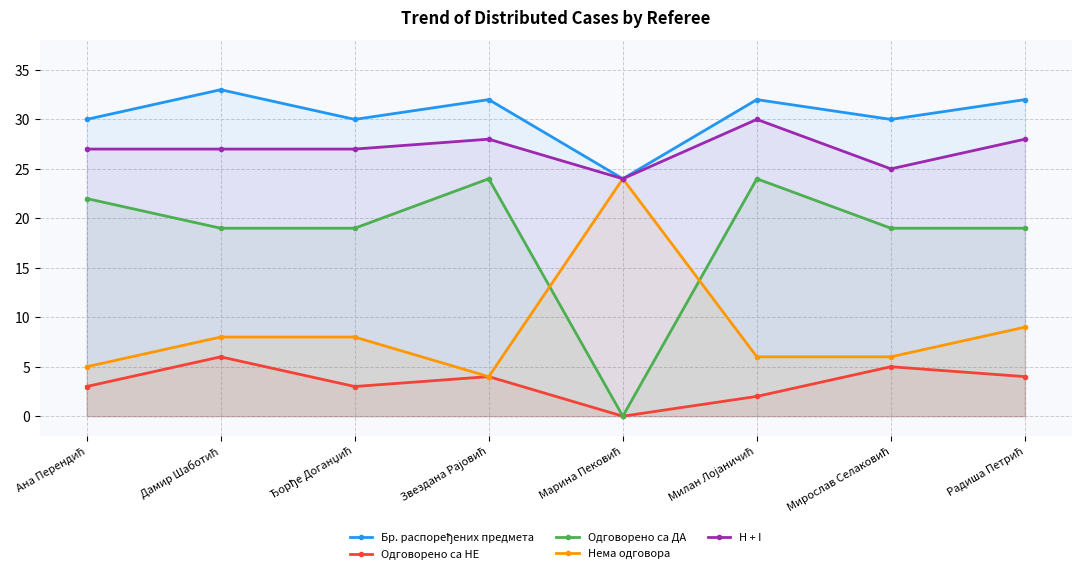

True or false: H + I has a value of 38 at Ђорђе Доганџић.

False